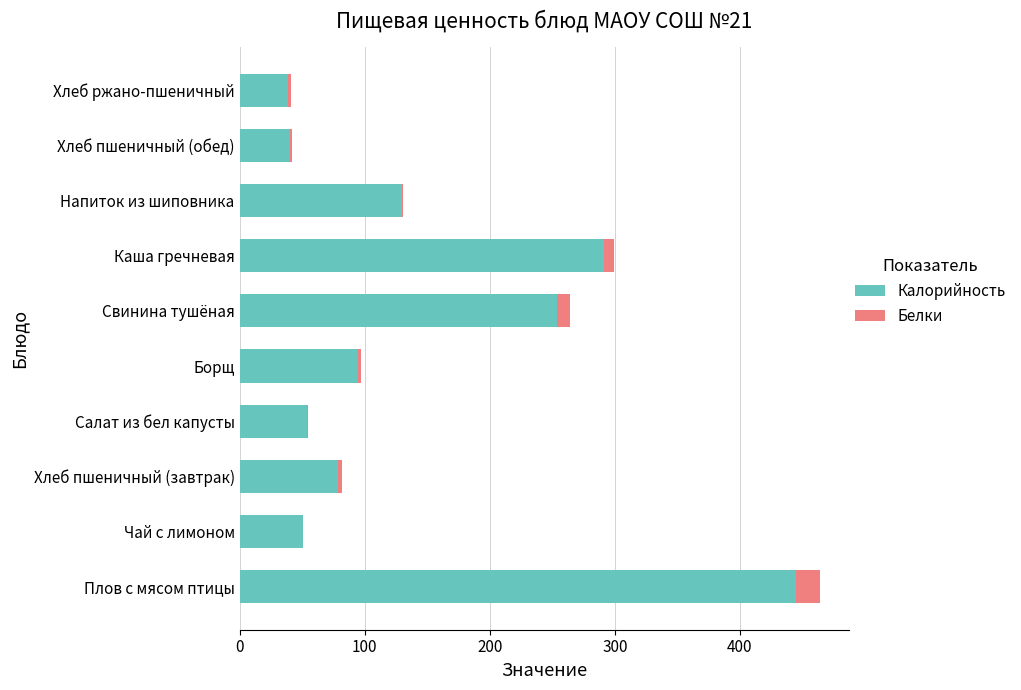

What is the total value across all series at Чай с лимоном?

51